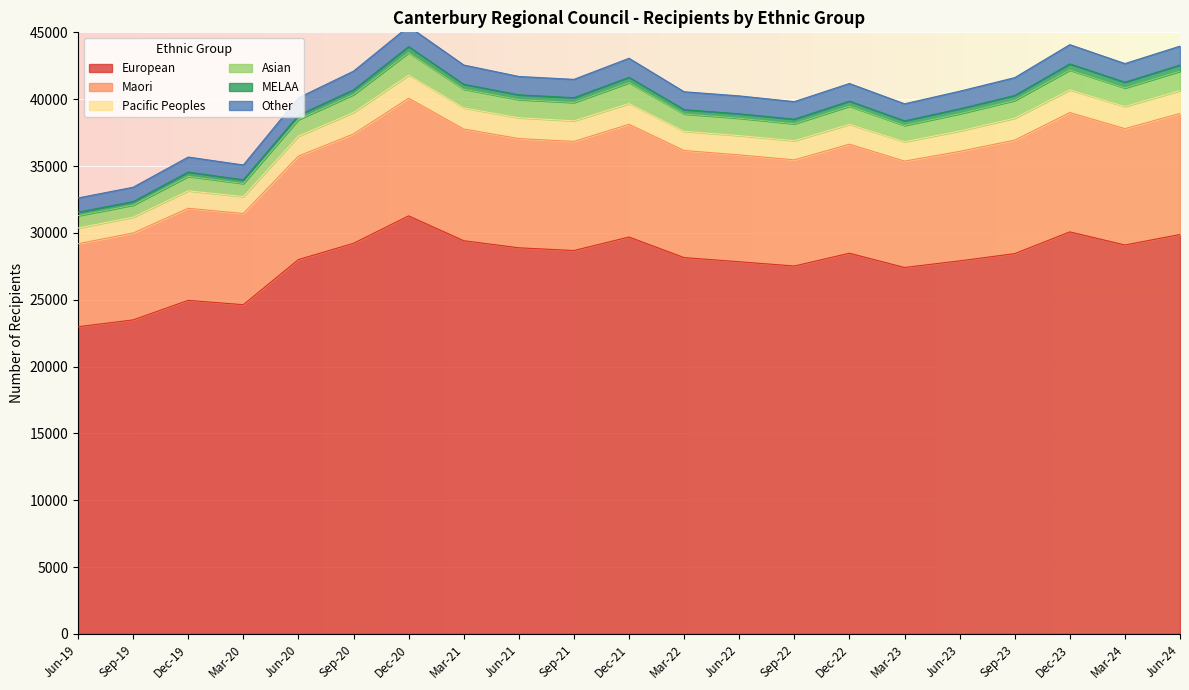

Where is the first local minimum for European?

Mar-20